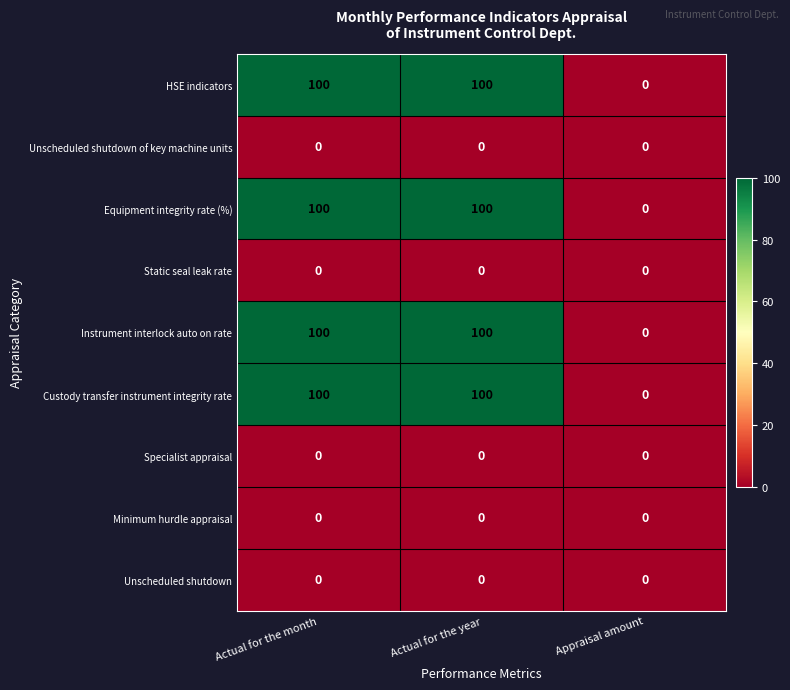

Count the Instrument interlock auto on rate values in the range 0 to 100.

3